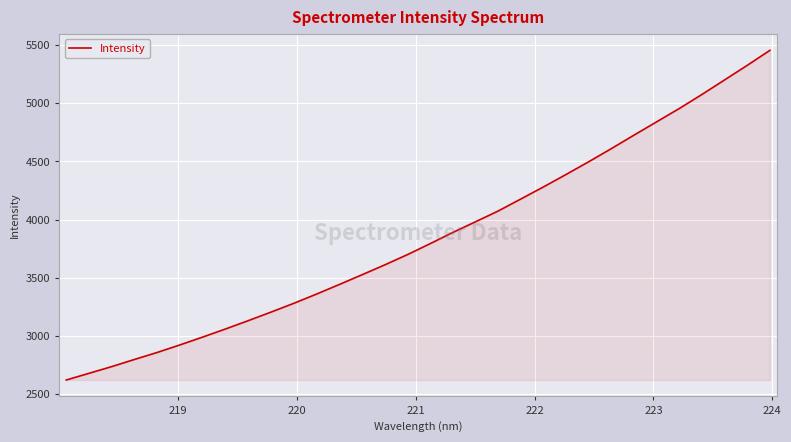

What is the smallest value displayed?

2620.9